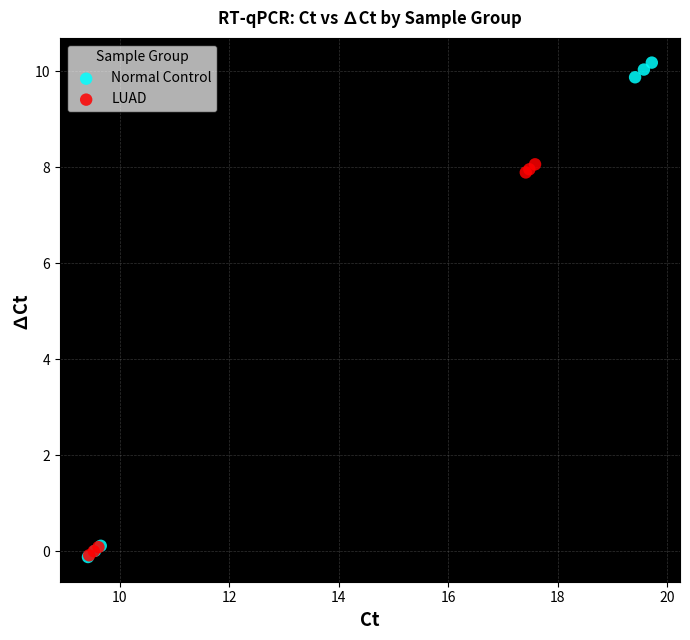

Which series reaches the maximum Y coordinate?

Normal Control